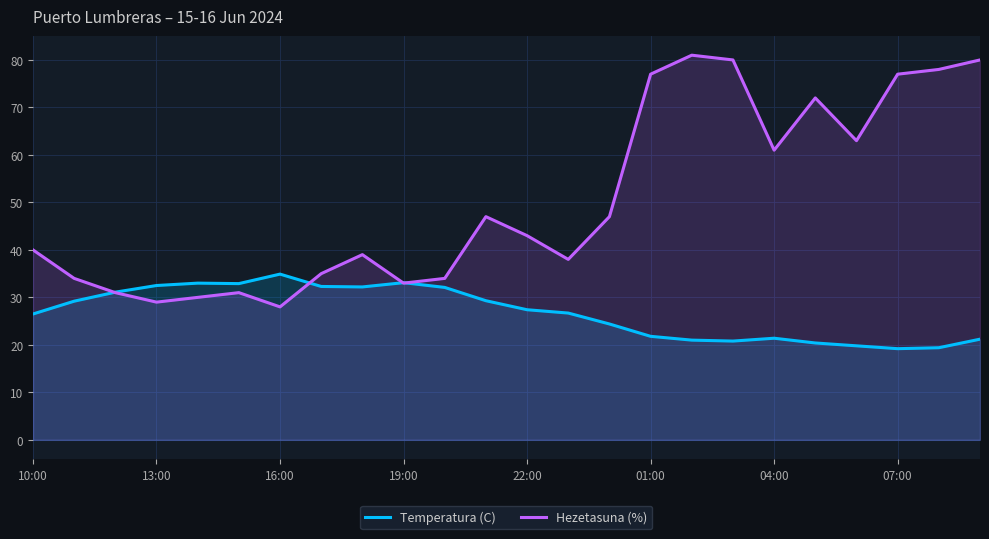

List the series in order of their overall mean, lowest first.

Temperatura (C), Hezetasuna (%)